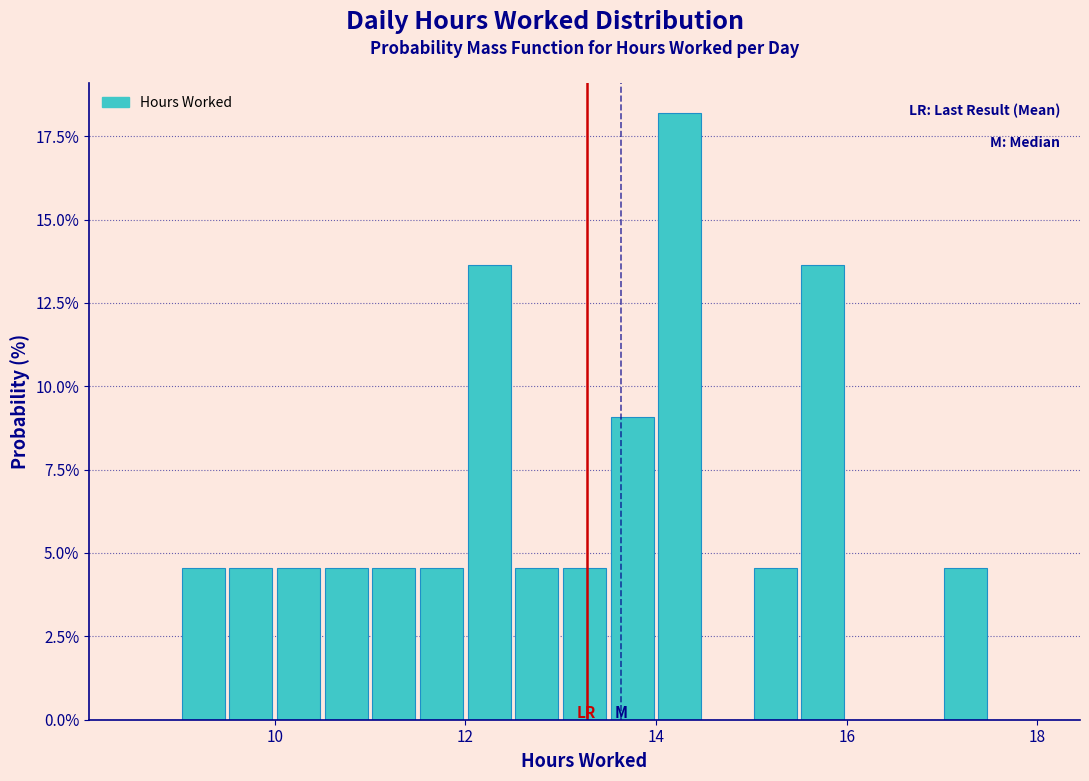

Around what value on the x-axis is the tallest bar? Give the approximate position of its centre, as read against the axis.

14.2